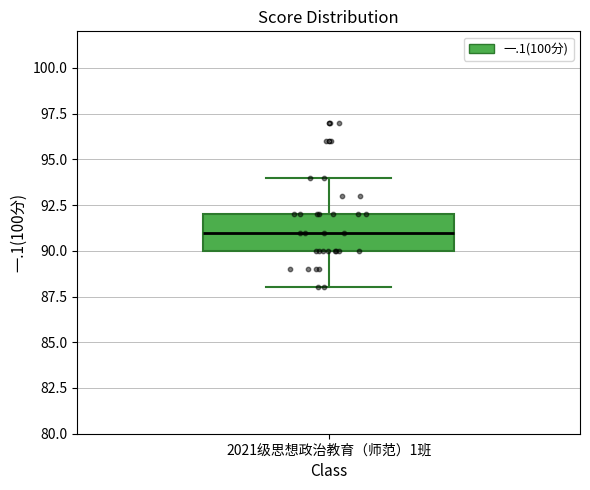

Where is the lower edge of the box for 2021级思想政治教育（师范）1班 on the y-axis? The values are not printed on the chart, so give them approximately, as read against the axis.

90